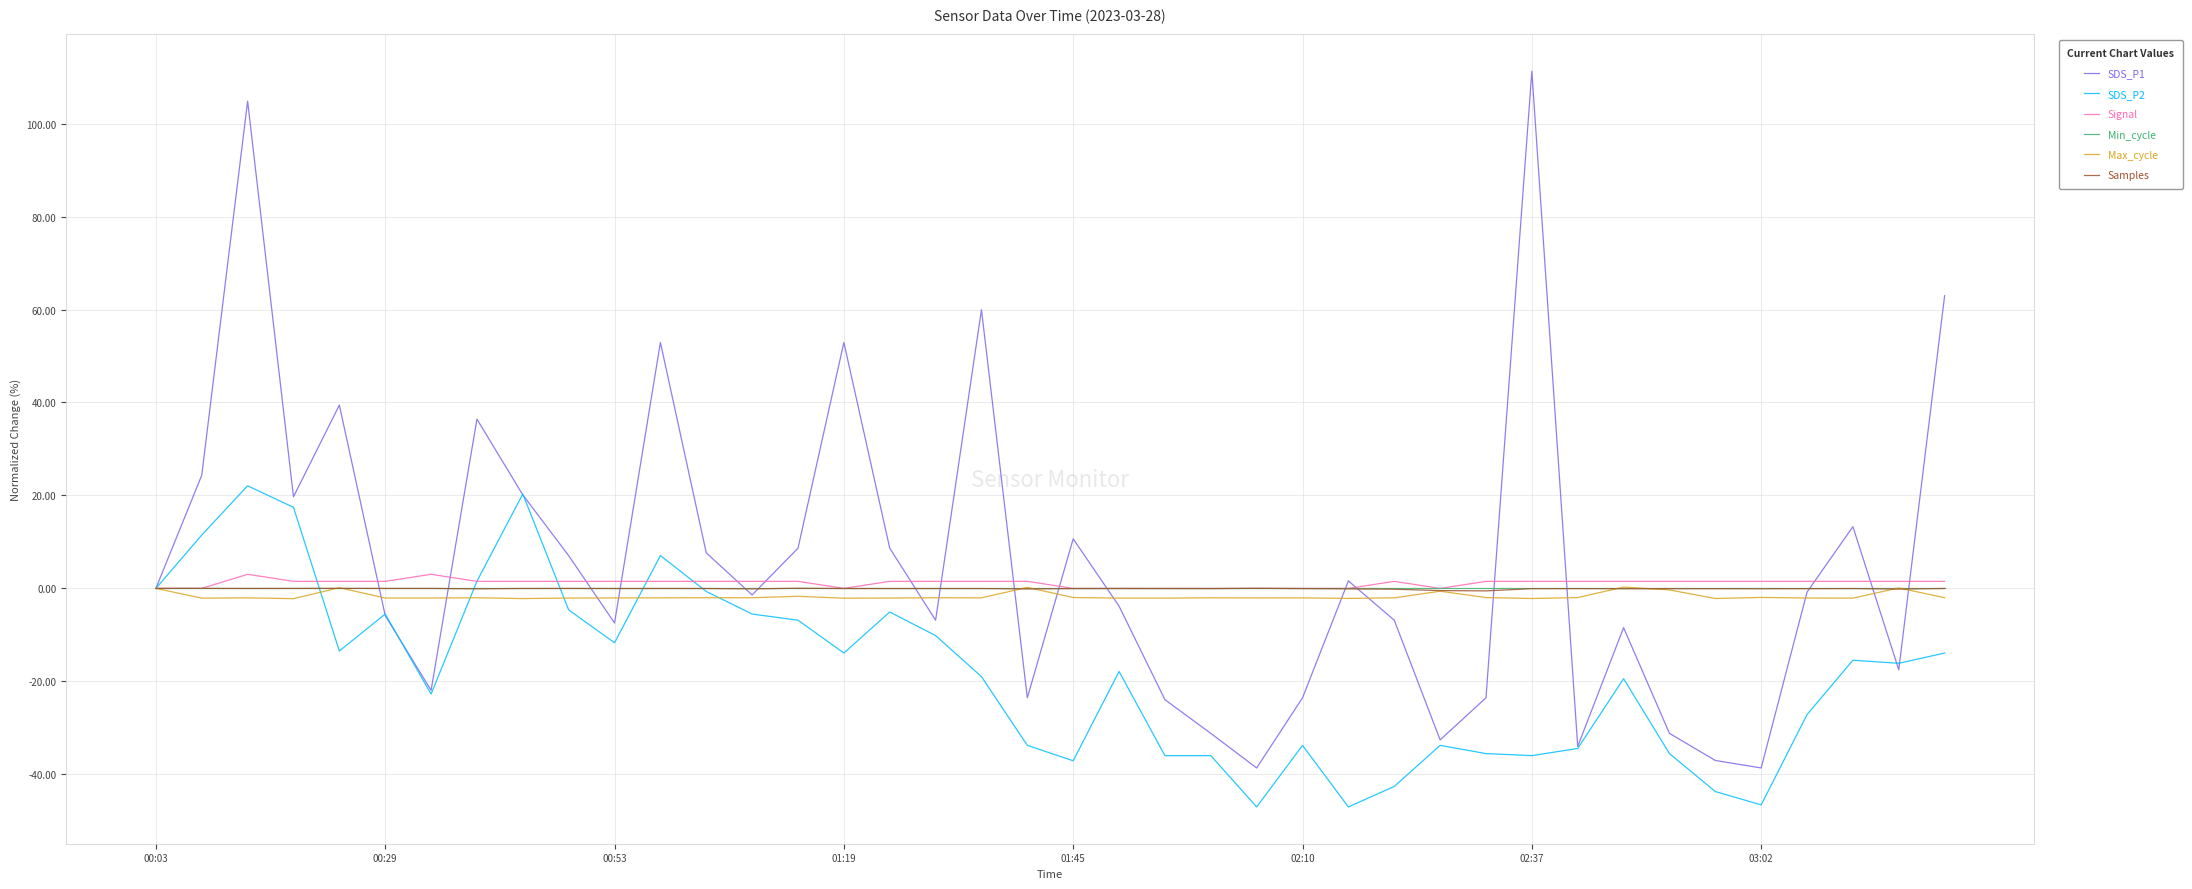

Is this an area chart (filled region under the line)?

No